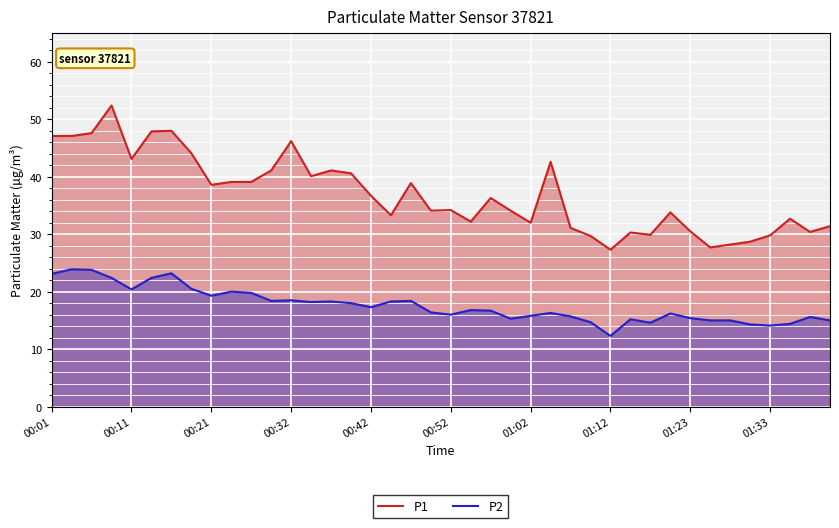

True or false: P1 and P2 cross at least once.

False